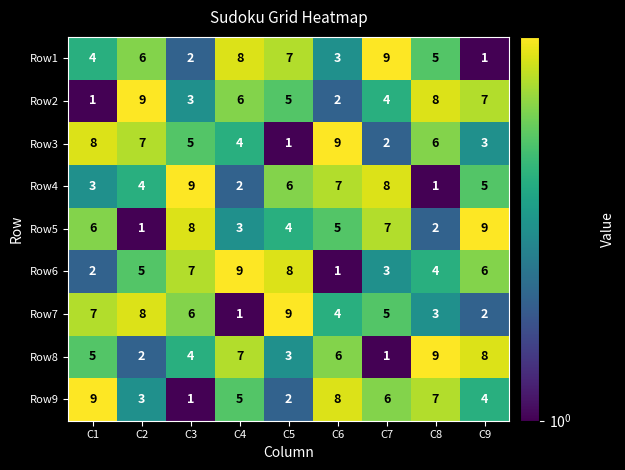

What is the total value across all series at C3?

45